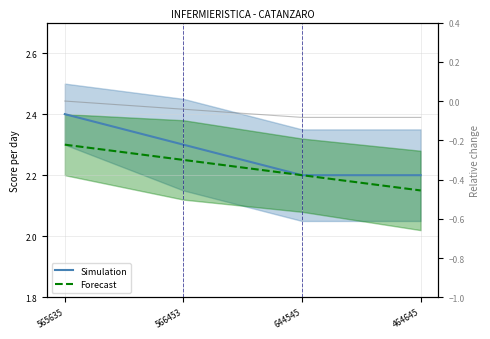

Reading right to left, what are all the values shown in this chart?

Simulation: 2.2	2.2	2.3	2.4
Forecast: 2.1	2.2	2.2	2.3